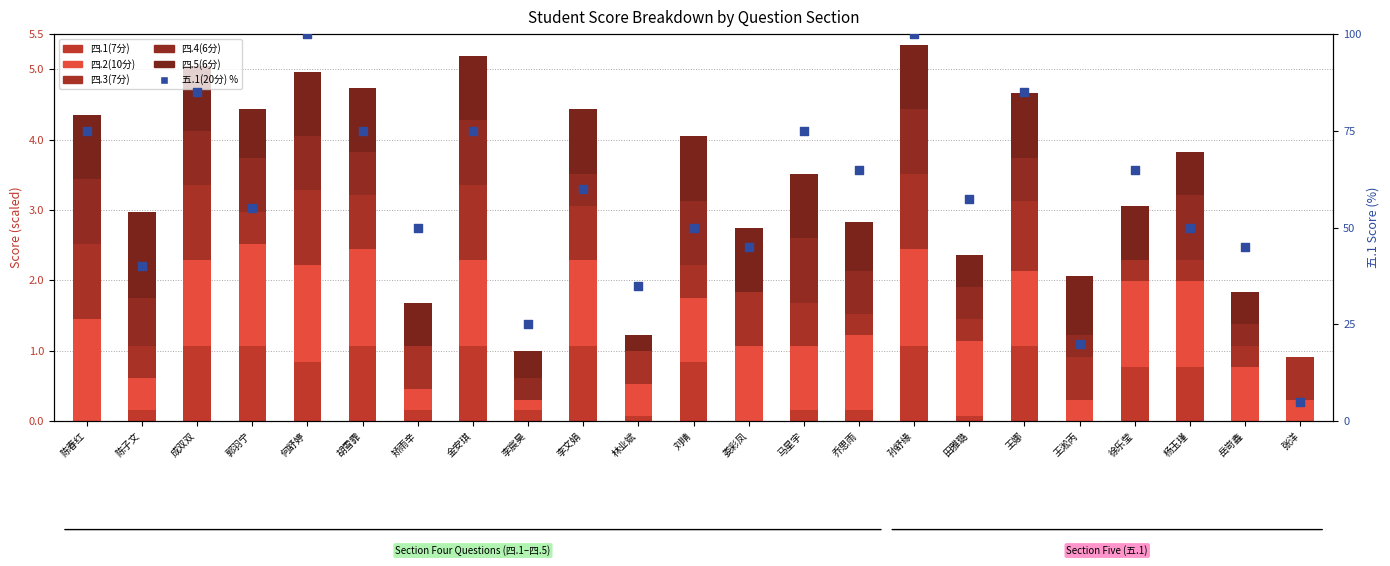

Which series contains the lowest Y value?

四.1(7分)